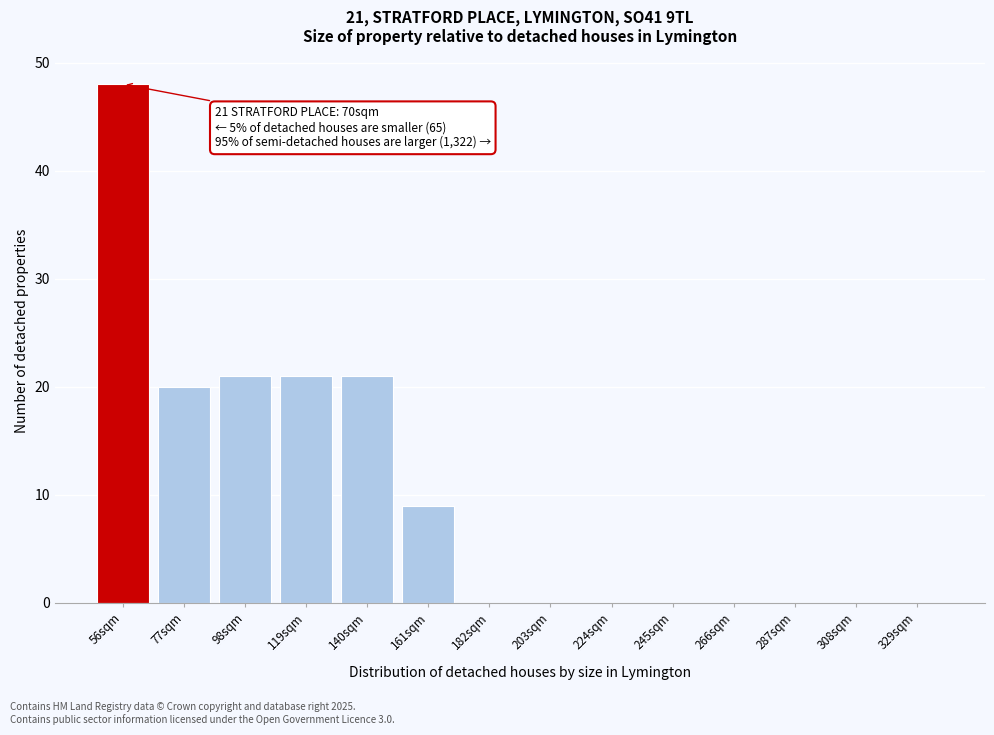

Reading right to left, extract all data points from this chart.

329sqm=0	308sqm=0	287sqm=0	266sqm=0	245sqm=0	224sqm=0	203sqm=0	182sqm=0	161sqm=9	140sqm=21	119sqm=21	98sqm=21	77sqm=20	56sqm=48